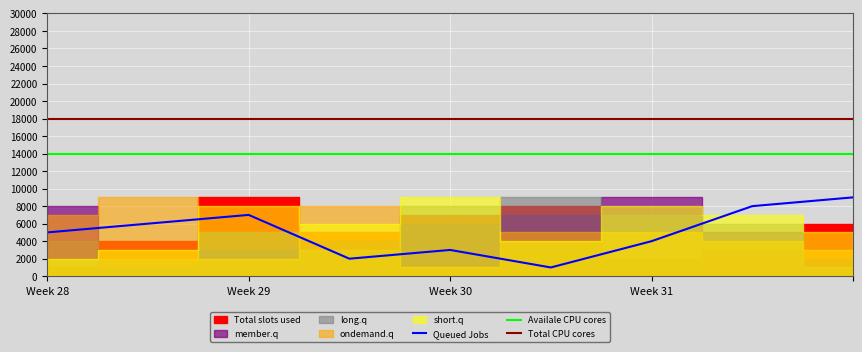

What is the value of the Queued Jobs point at the 3rd from the left?

7000